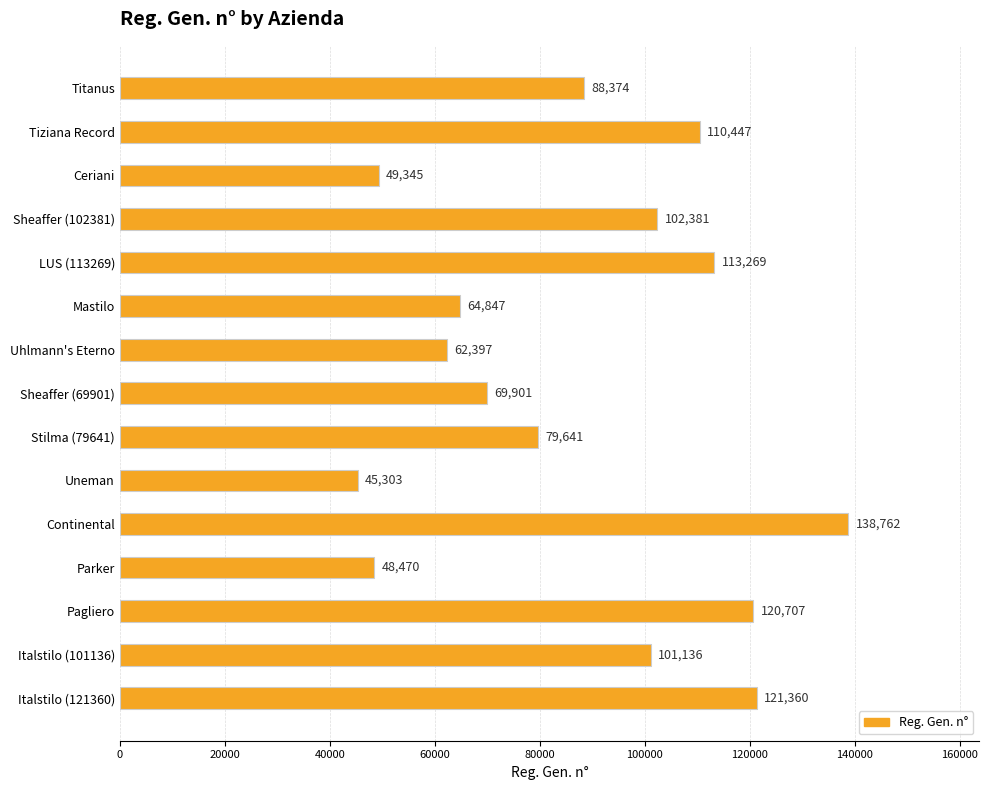

How many series are shown in this chart?

1